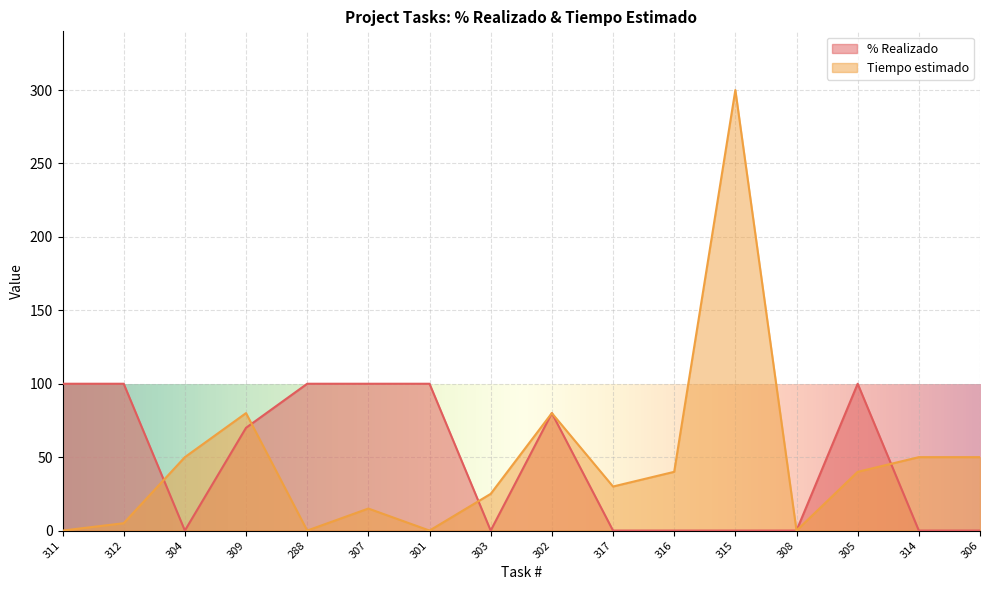

At how many categories does at least one series exceed 202?

1